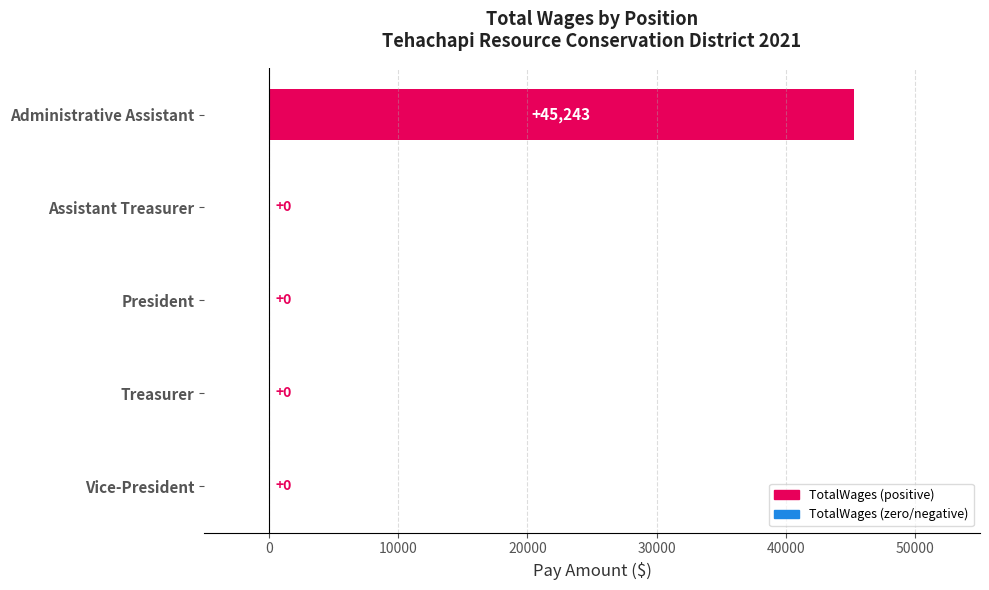

Are the bars horizontal?

Yes